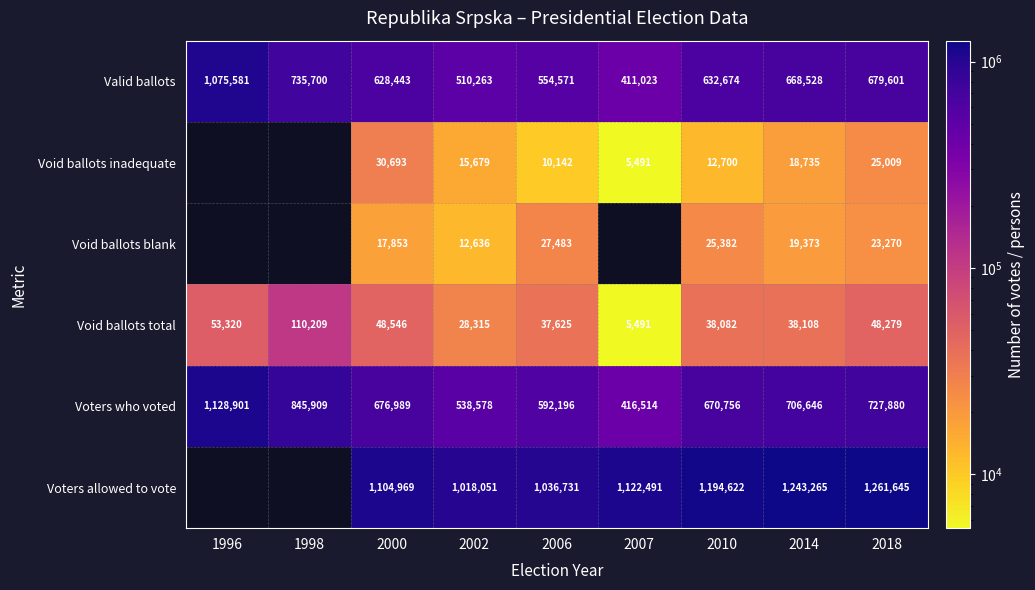

True or false: Void ballots inadequate has a value of 15679 at 2002.

True